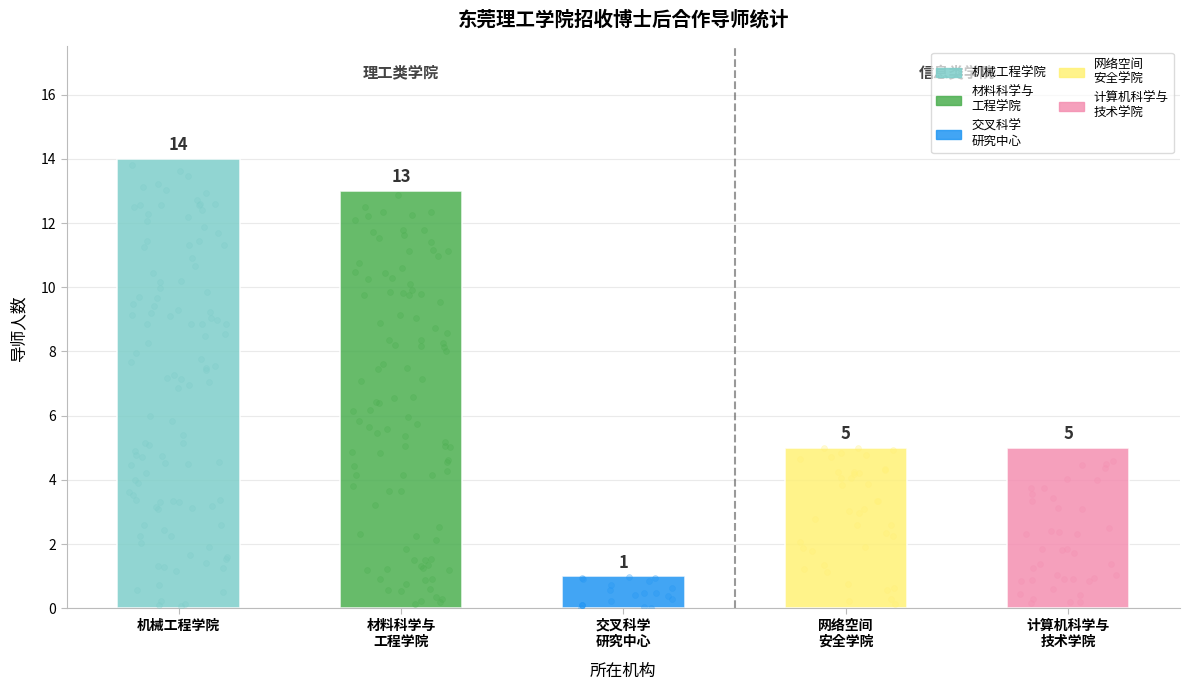

Which has a higher value, 交叉科学
研究中心 or 机械工程学院?

机械工程学院